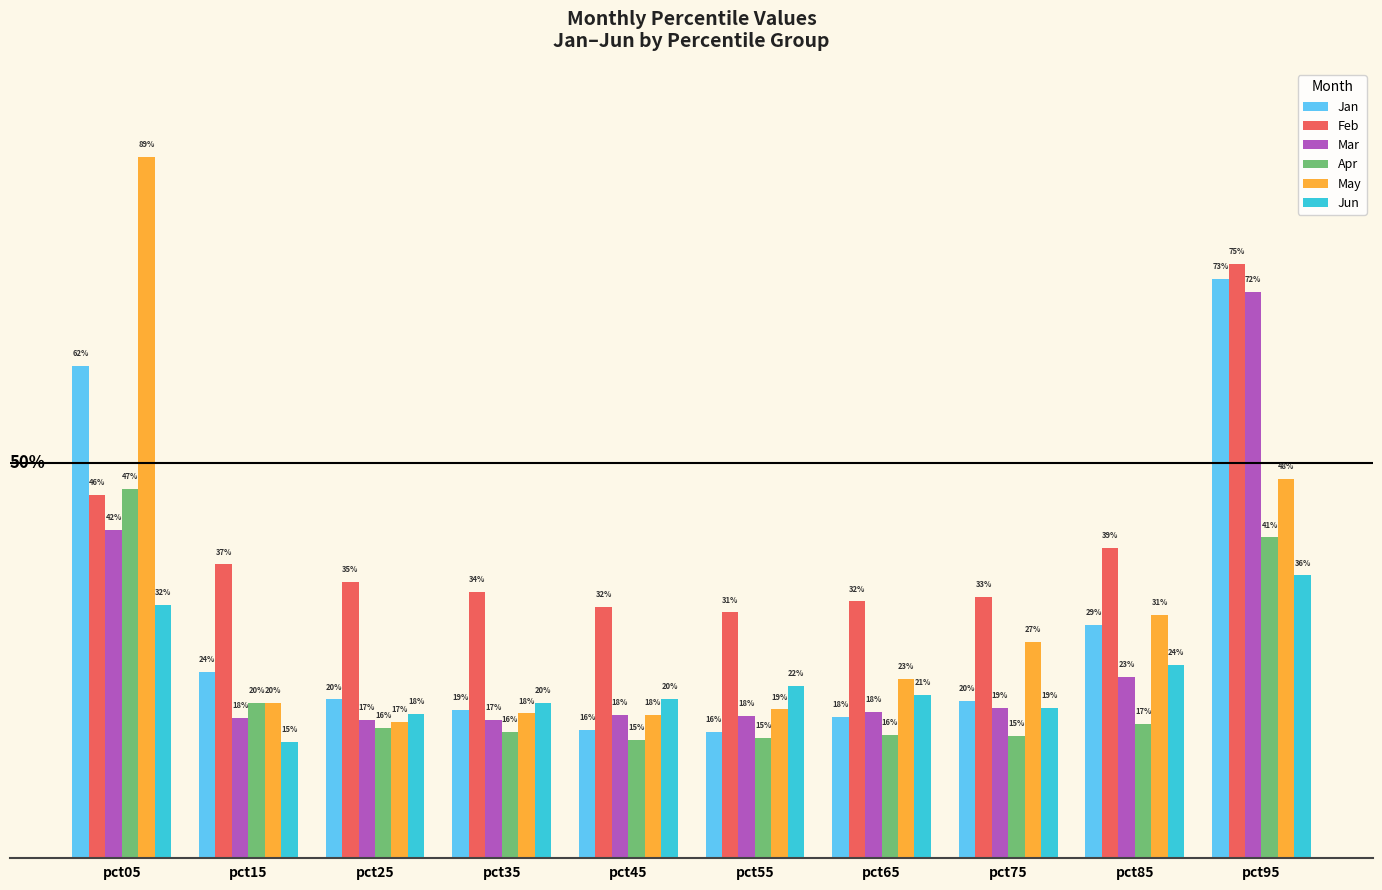

At which category is the sum across all series the highest?

pct95